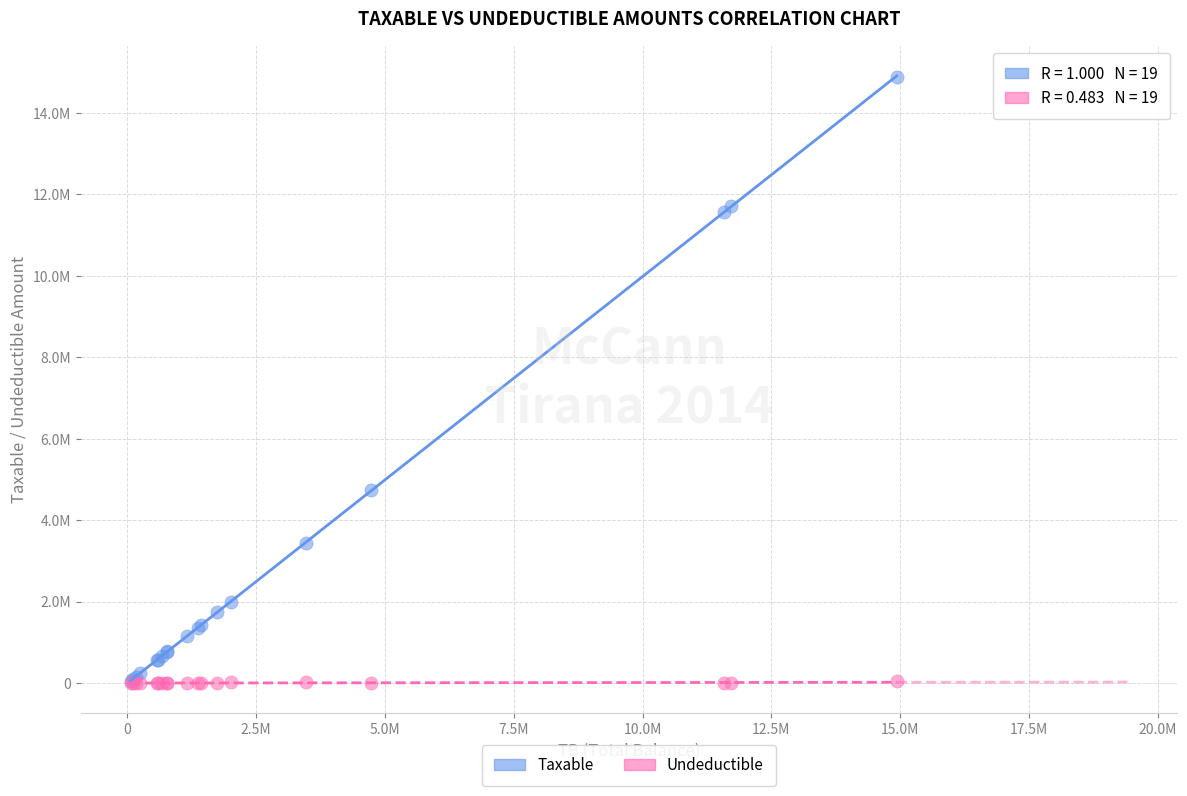

What are all the series names shown in the legend?

Taxable, Undeductible